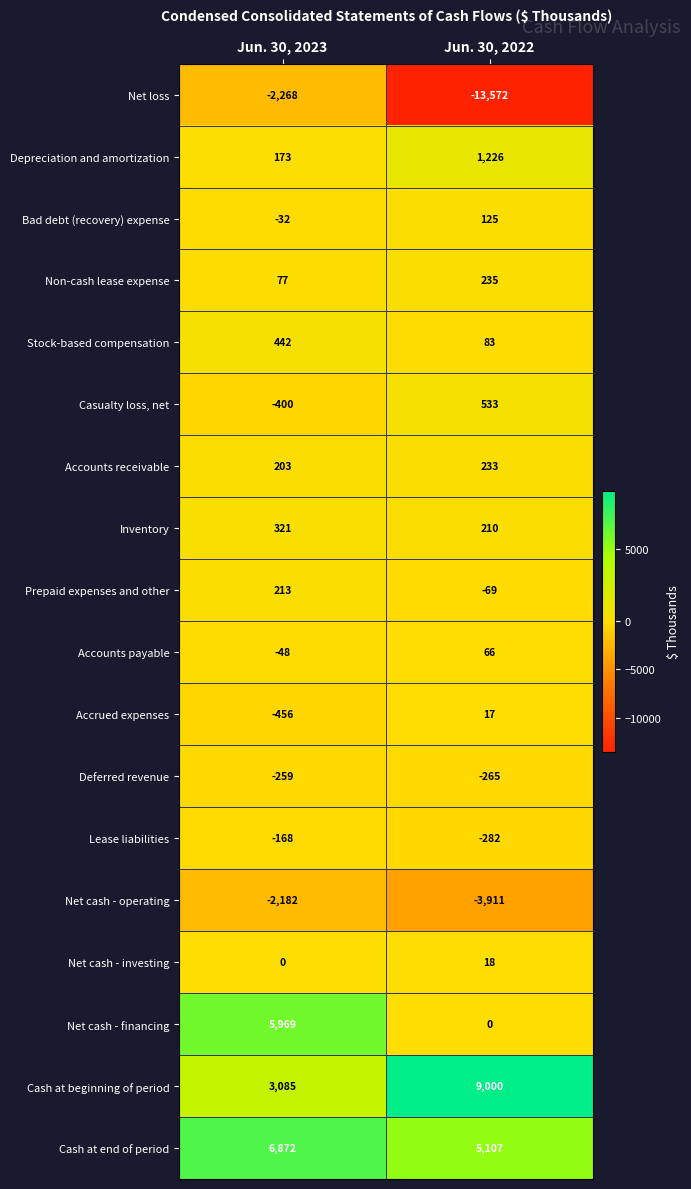

The Deferred revenue series shows -171 at Jun. 30, 2023. True or false?

False